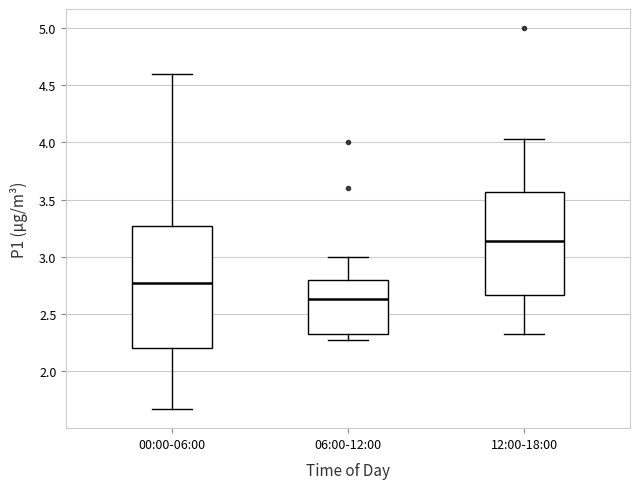

Which box is the tallest, from its lower edge to its upper edge?

00:00-06:00